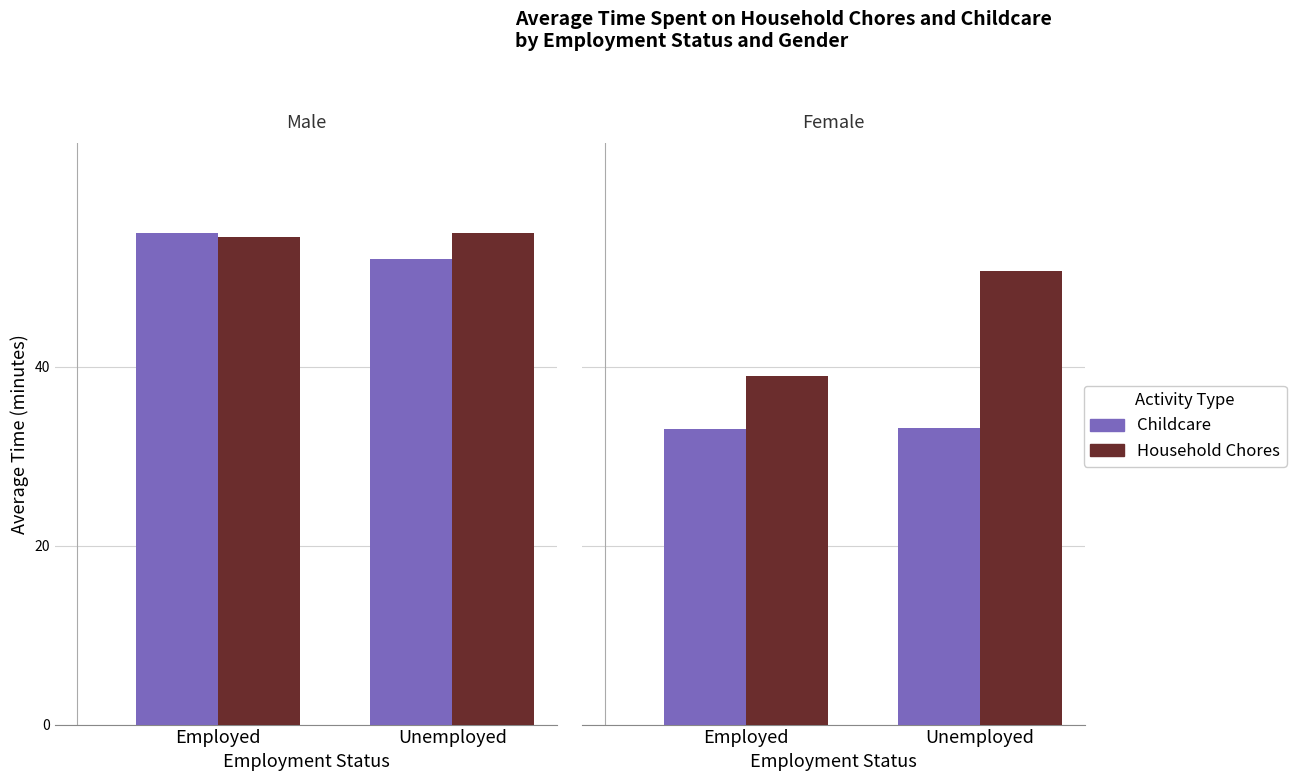

How many distinct data groups are displayed?

2